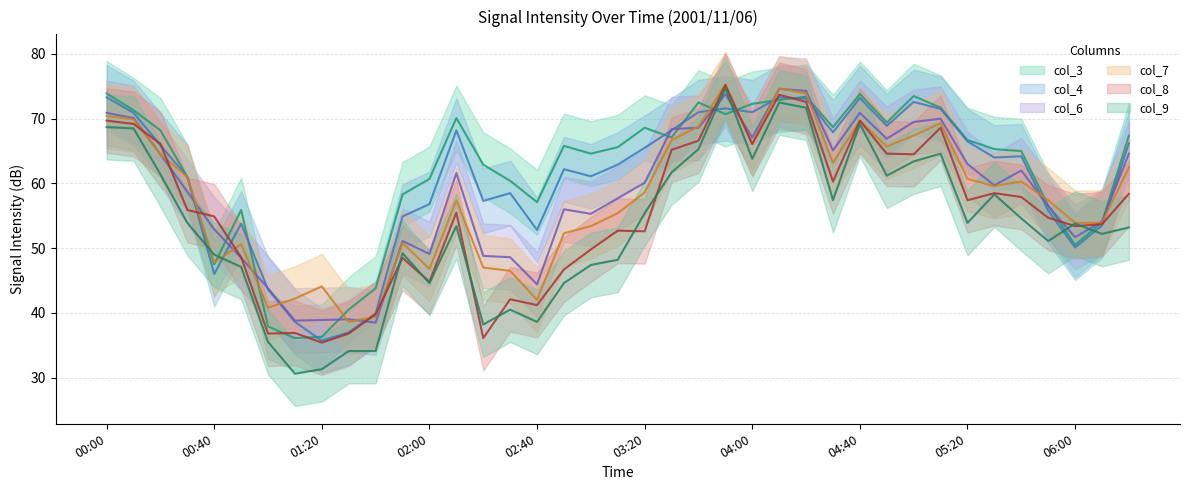

What are all the series names shown in the legend?

col_3, col_4, col_6, col_7, col_8, col_9